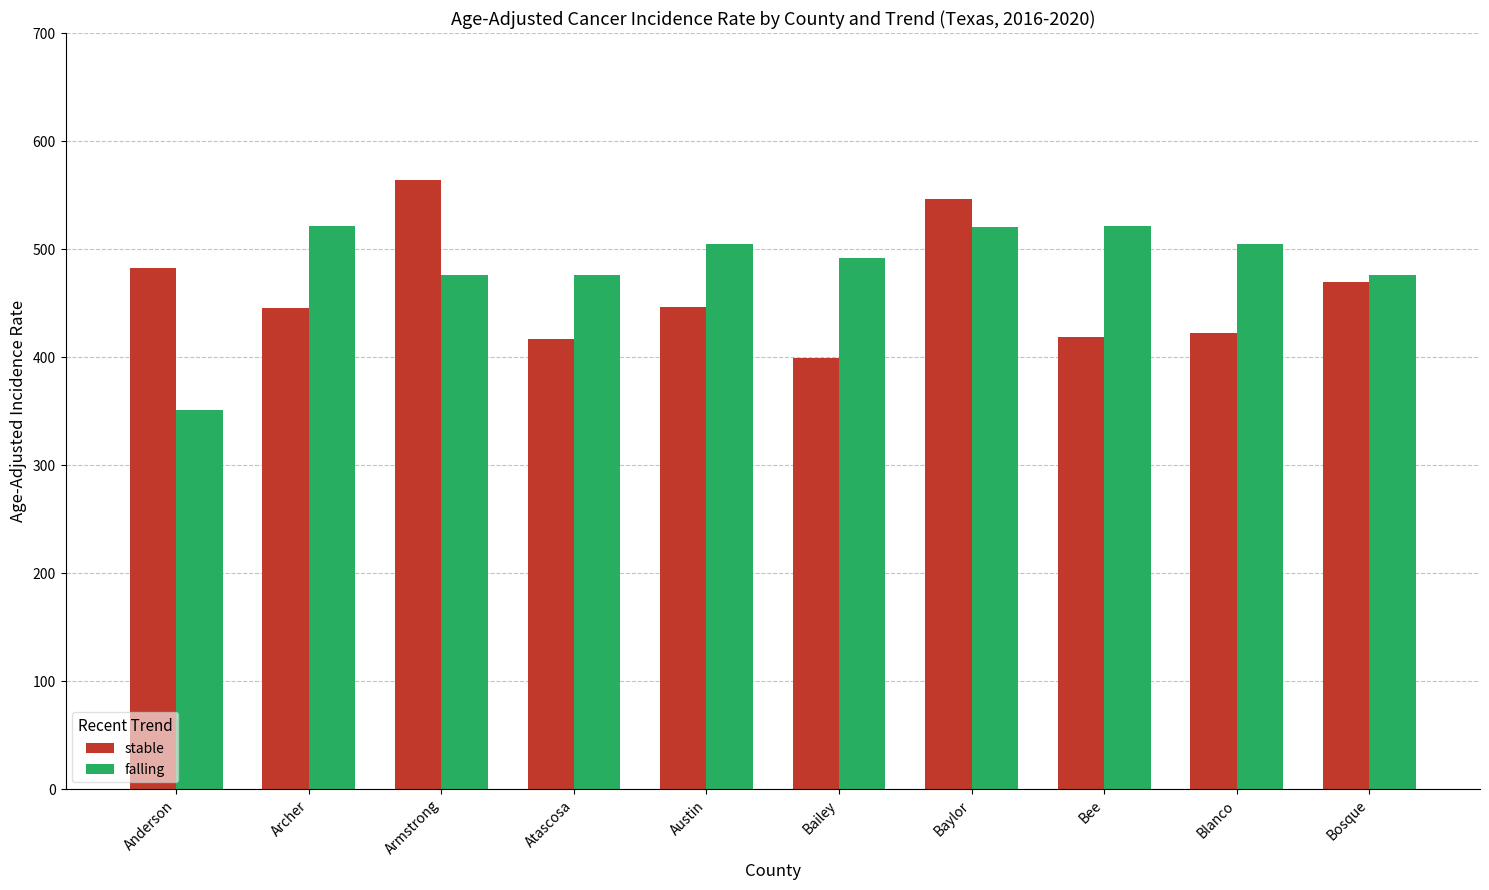

Does the chart contain stacked bars?

No